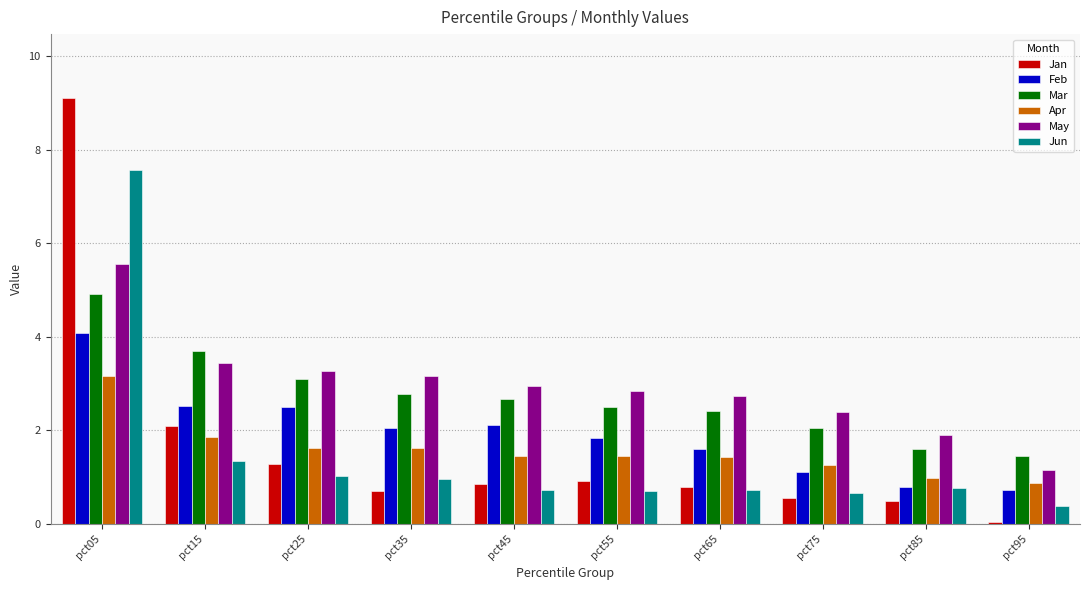

How many categories are shown in the chart?

10